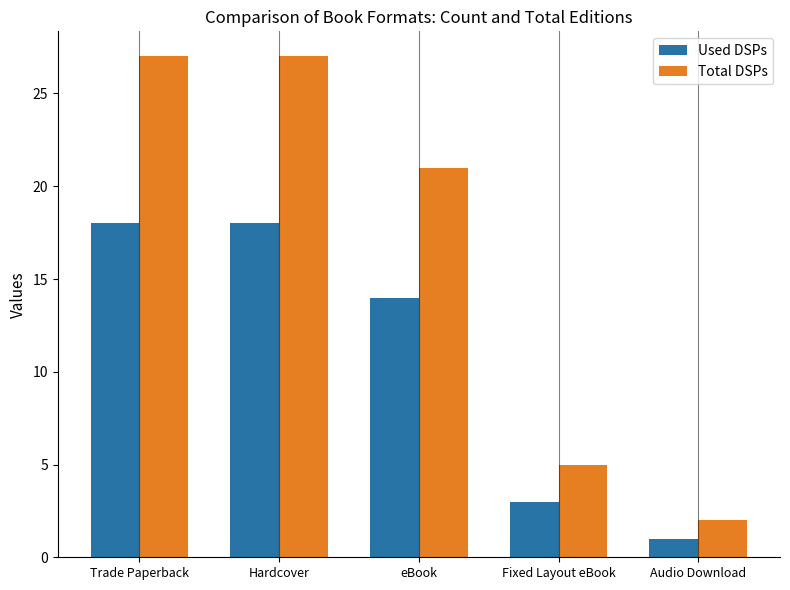

Which series has the widest spread of values?

Total DSPs